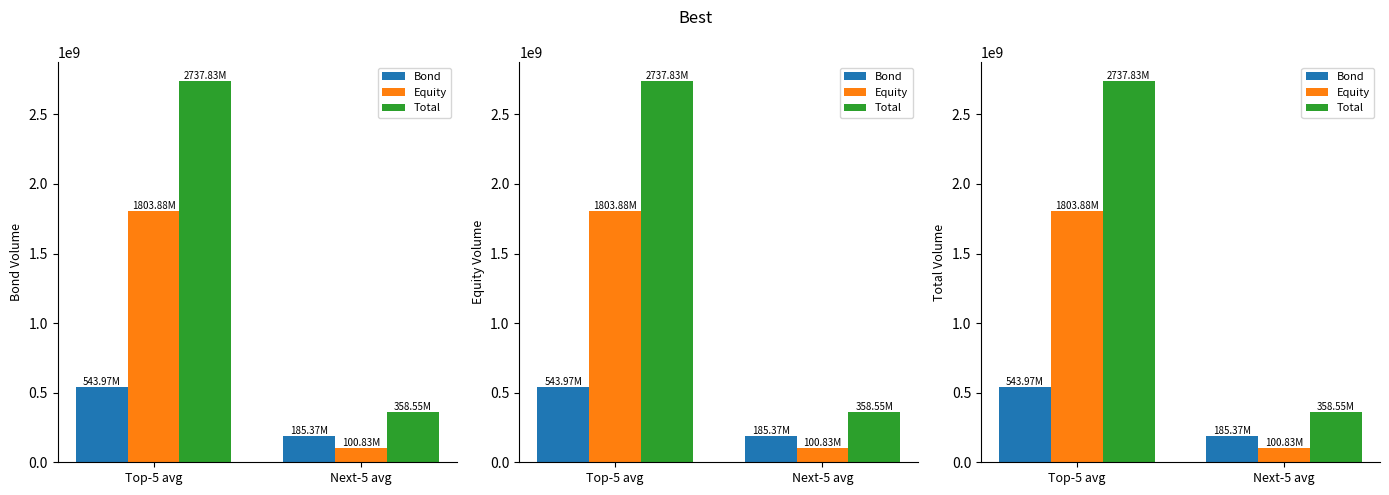

At which label is Total closest to 1548190008?

Next-5 avg